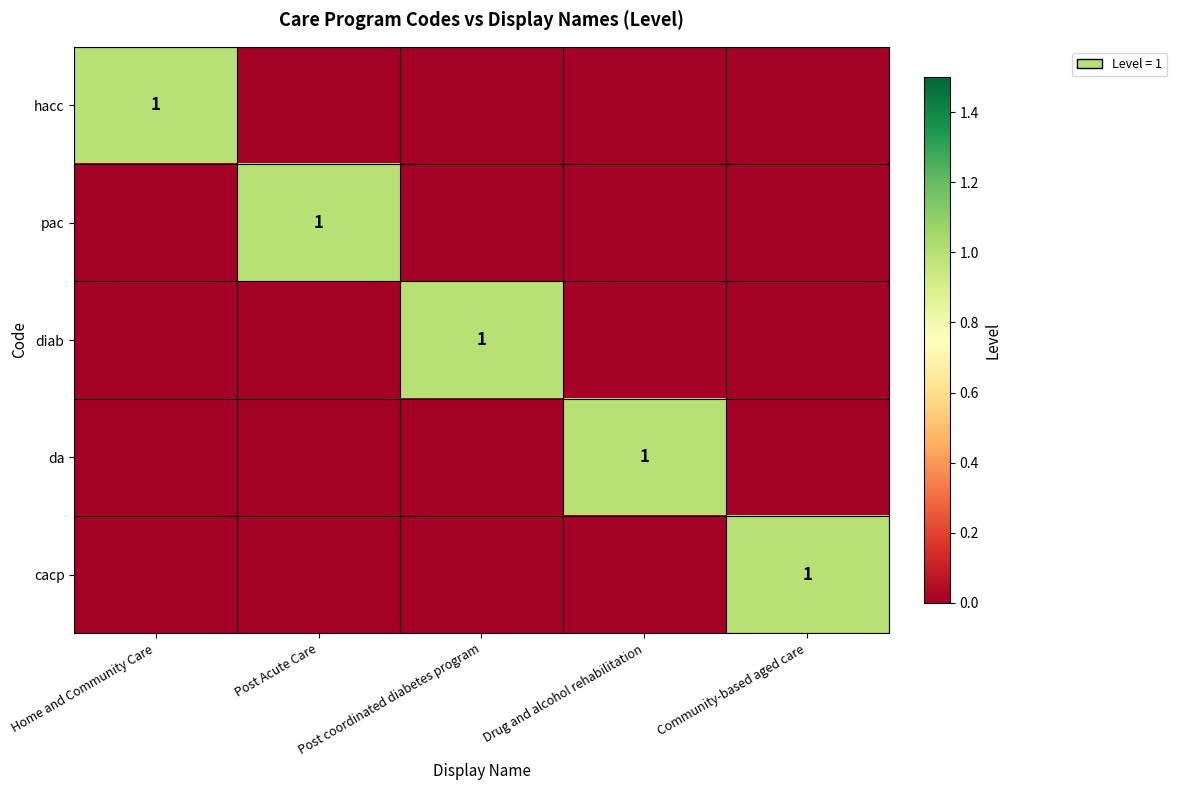

The value of cacp at Community-based aged care is 2. True or false?

False